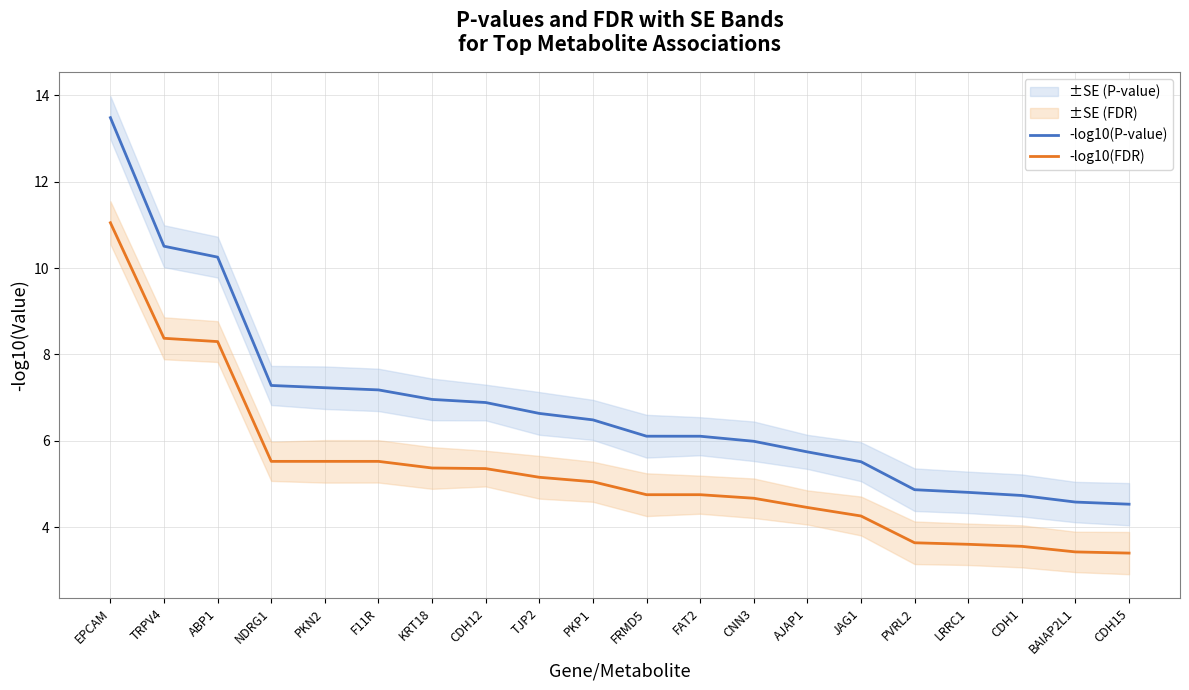

What is the value of the -log10(FDR) point at the 20th from the left?

3.4